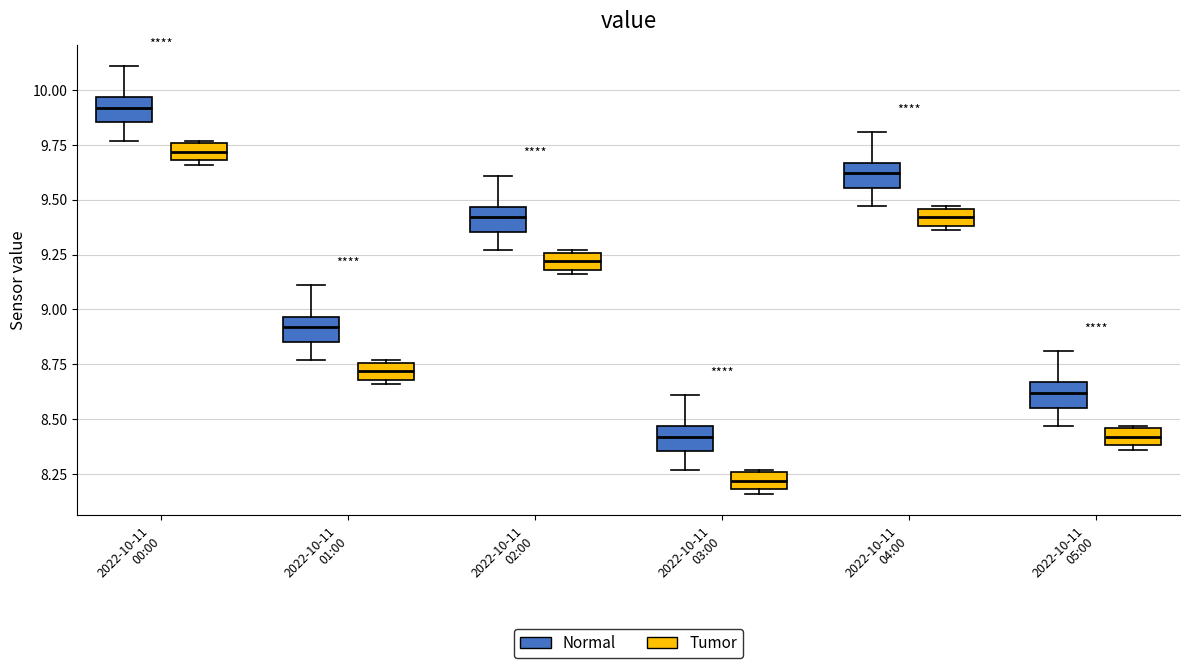

Which box has the highest median line?

2022-10-11 00:00 (Normal)